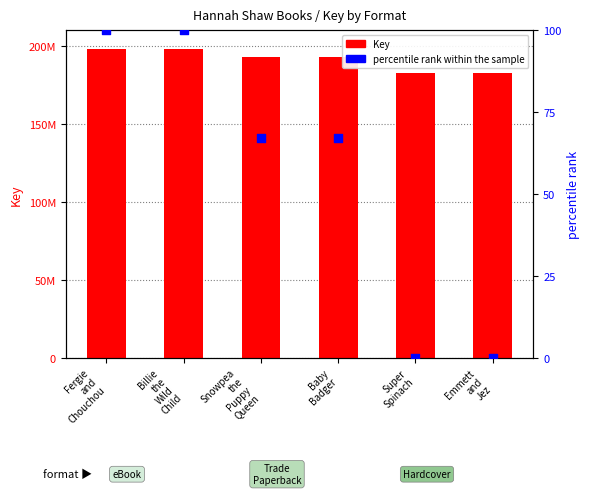

Is the value of percentile rank within the sample at Billie
the
Wild
Child greater than the value of Key (eBook) at Baby
Badger?

No